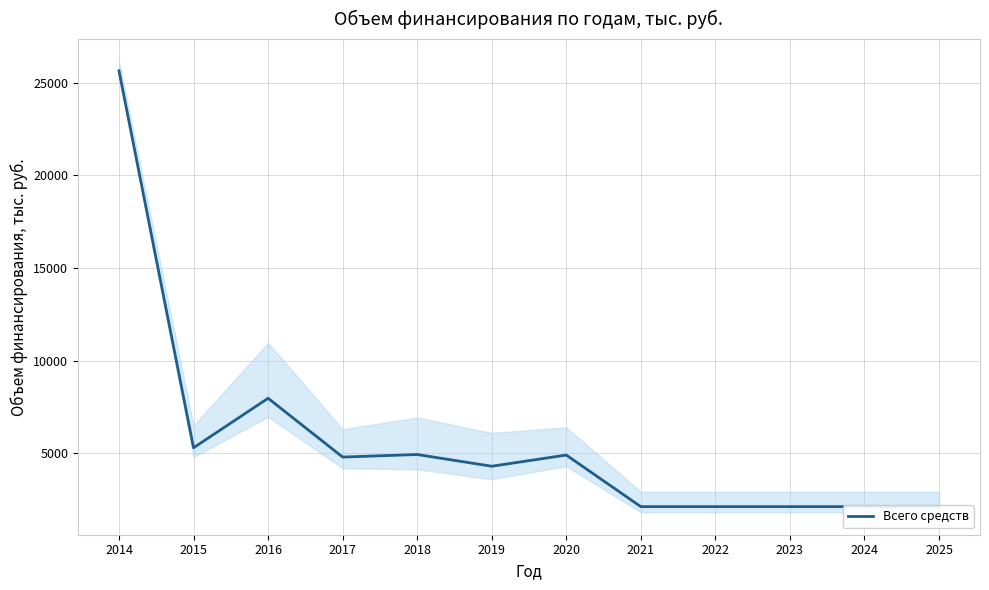

Reading left to right, what are all the values shown in this chart?

2014=25646.0	2015=5287.2	2016=7961.3	2017=4784.9	2018=4922.0	2019=4288.9	2020=4893.2	2021=2106.3	2022=2106.3	2023=2106.3	2024=2106.3	2025=2106.3